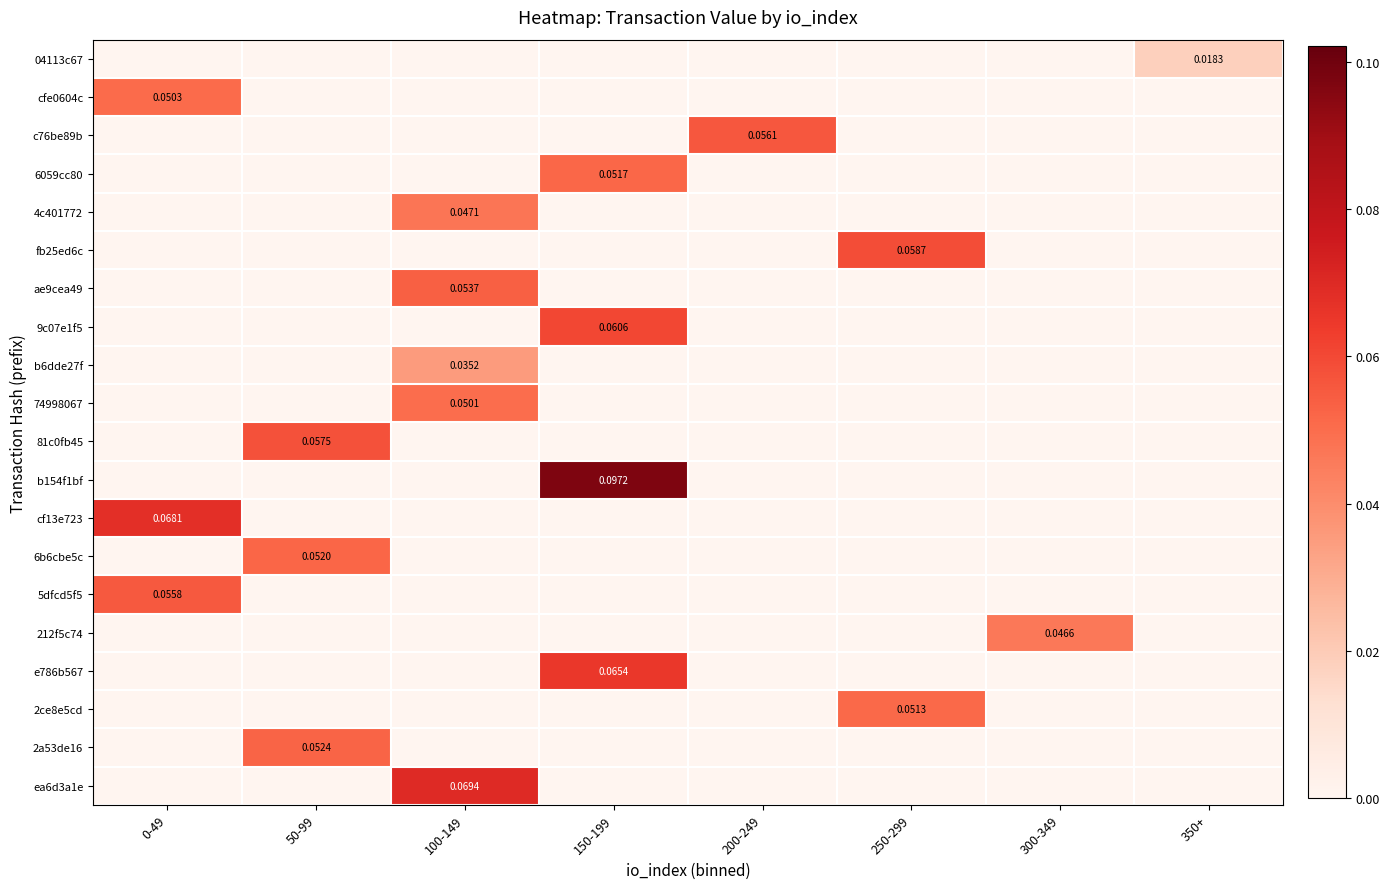

The cf13e723 series shows 0.0 at 150-199. True or false?

False